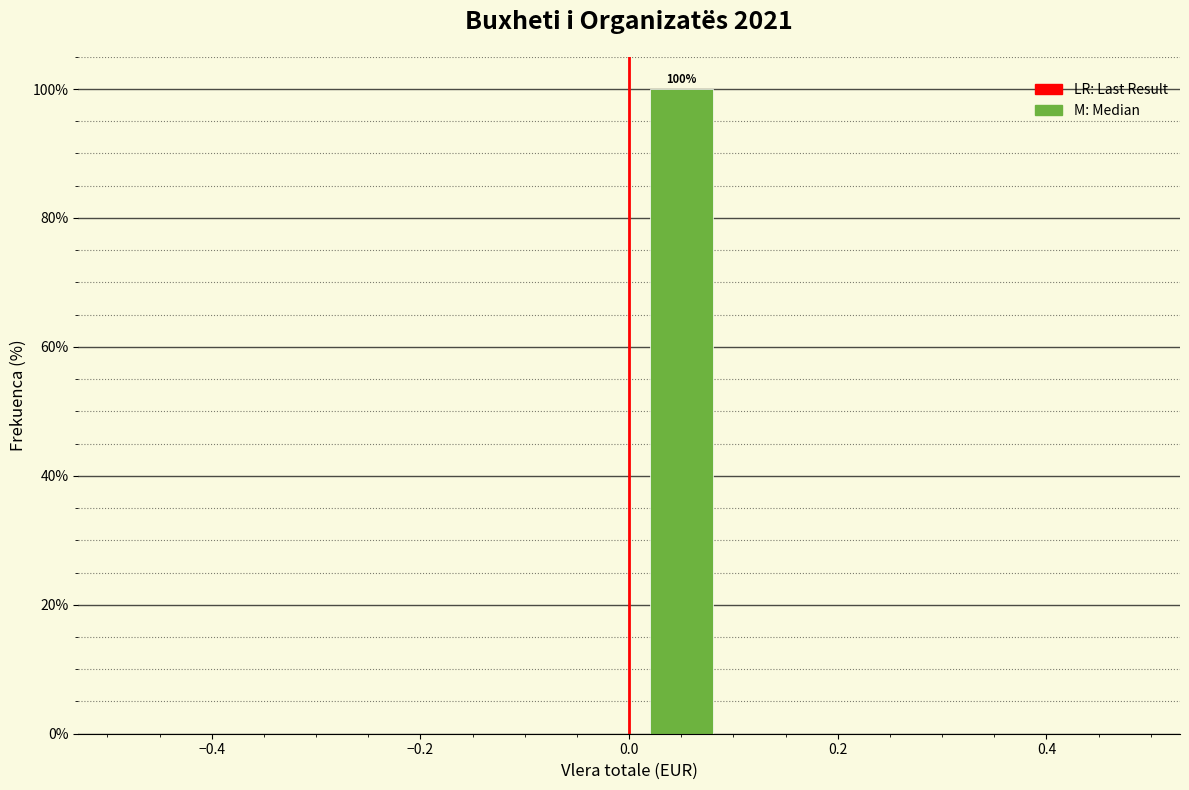

Which range on the x-axis has the tallest bar?

0.0 to 0.1